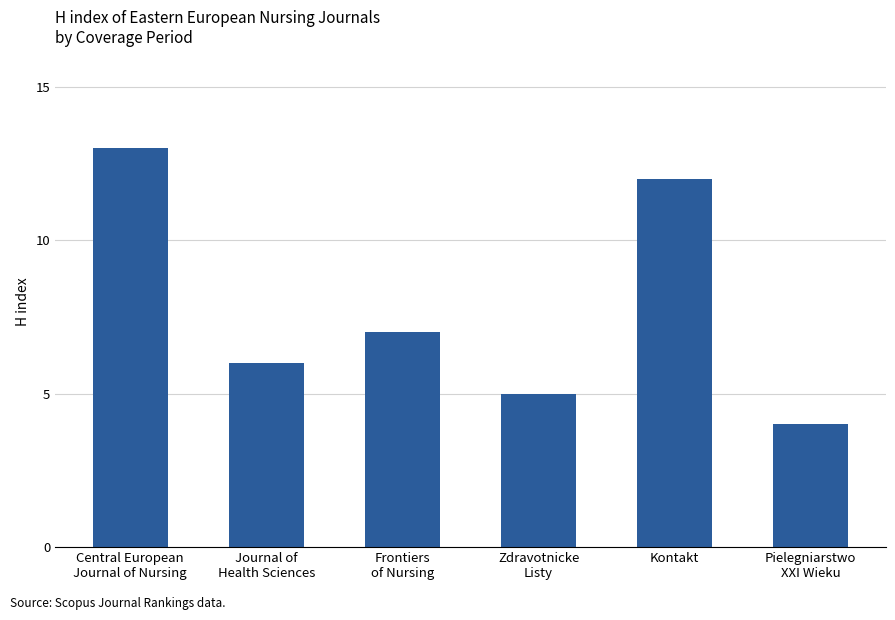

True or false: the data shows 5 at Zdravotnicke
Listy.

True